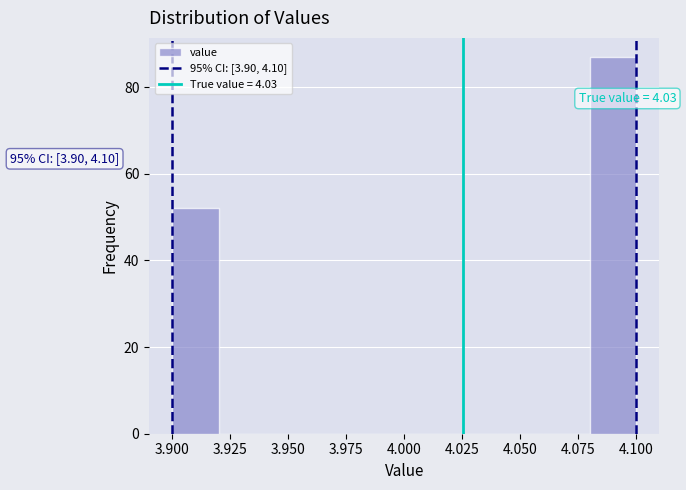

Over which range of the x-axis is the bar tallest?

4.08 to 4.10